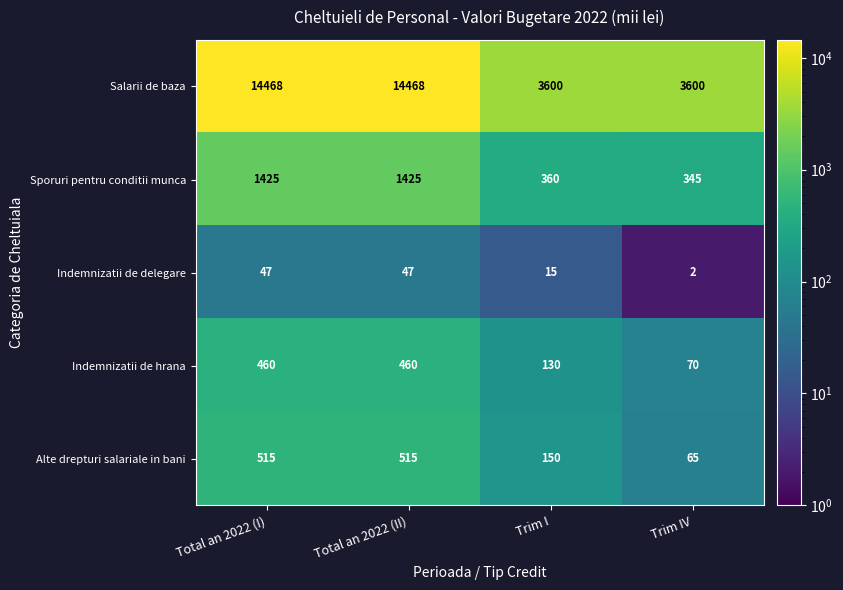

What is the total value across all series at Trim I?

4255